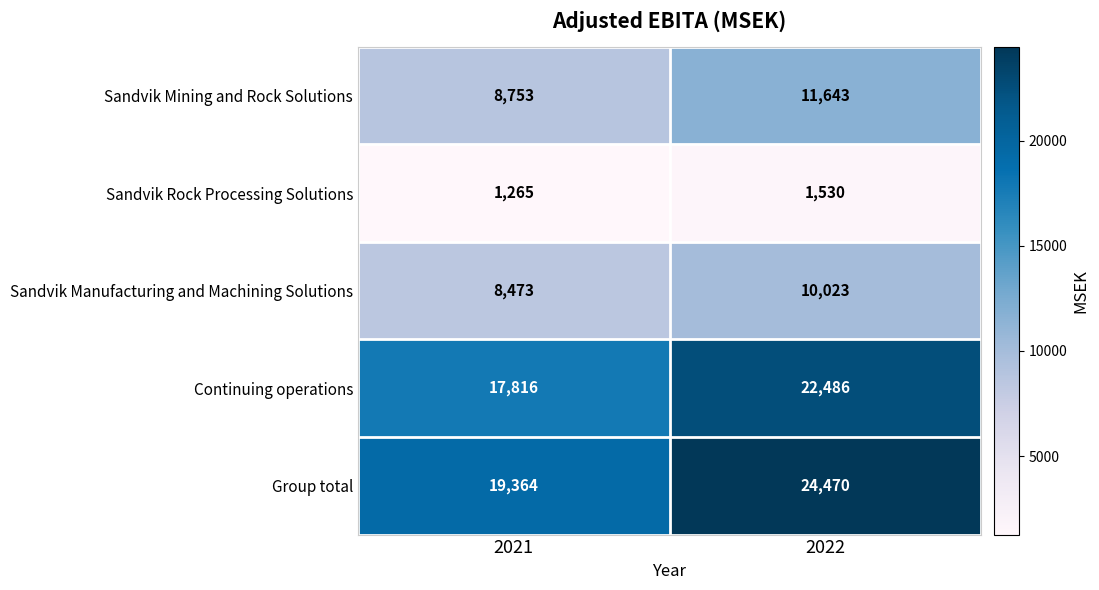

At which category does the chart reach its minimum across all series?

2021